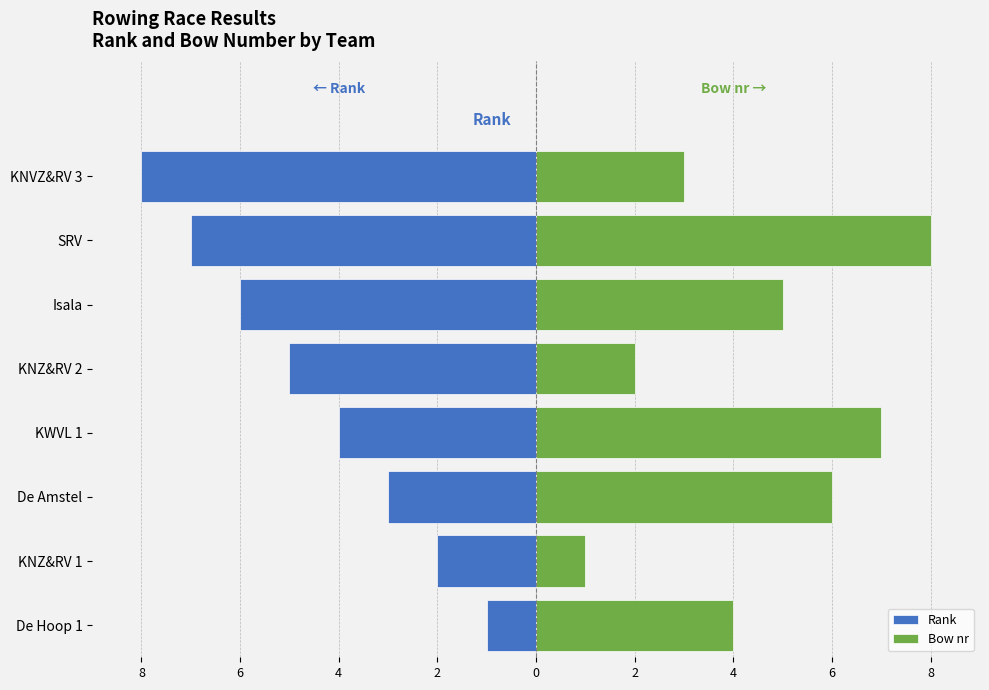

What is the greatest value displayed?

8